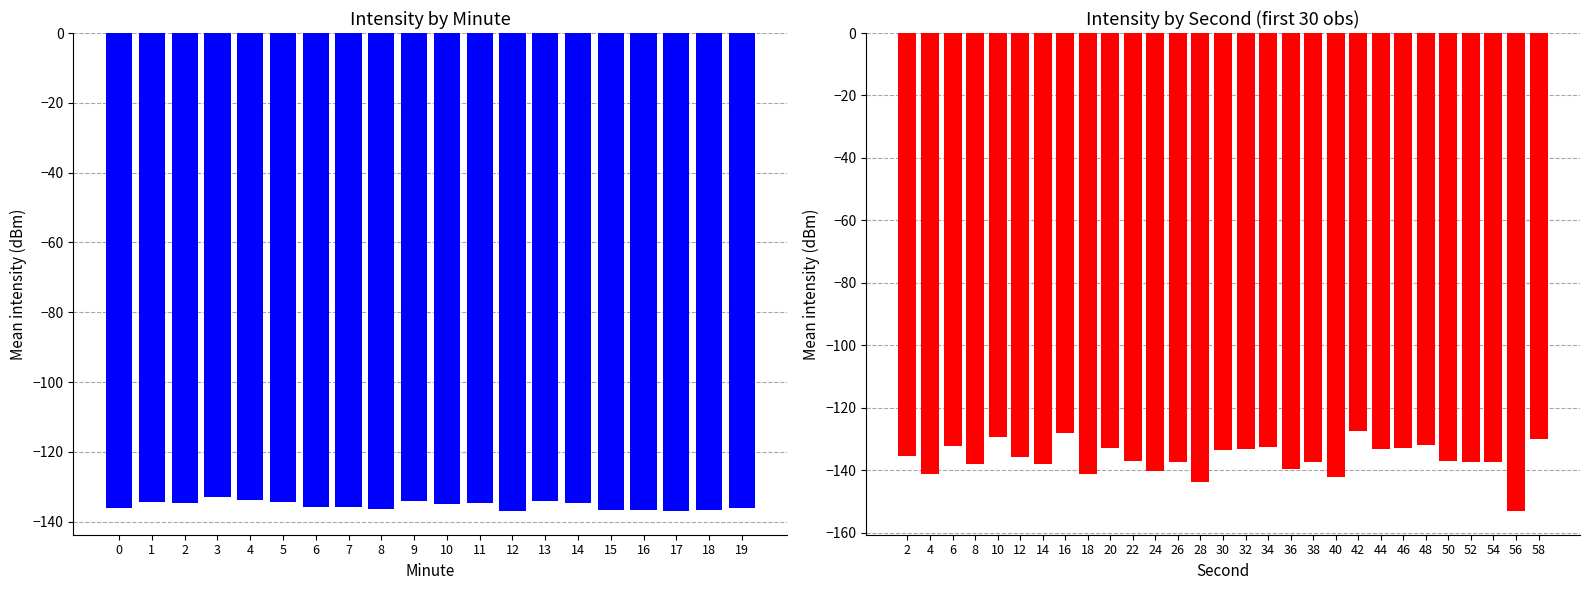

Does the chart contain stacked bars?

No